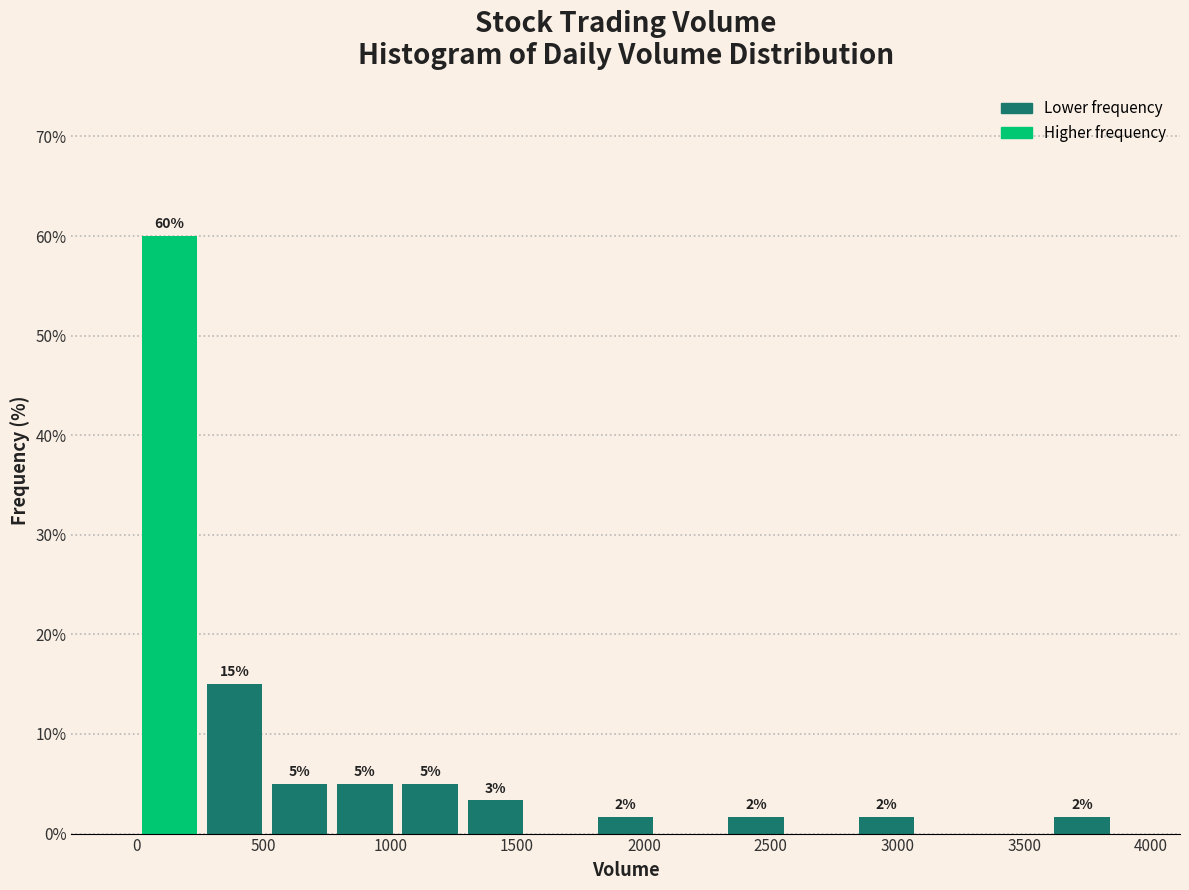

Over which range of the x-axis is the bar tallest?

0 to 250